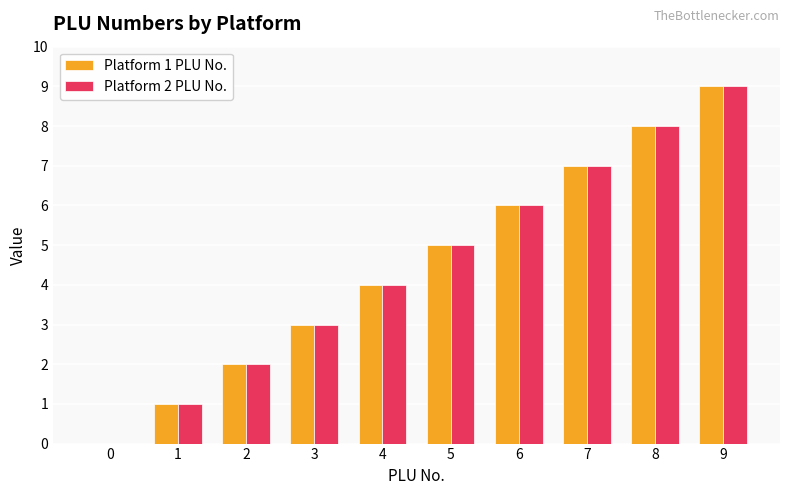

What are all the series names shown in the legend?

Platform 1 PLU No., Platform 2 PLU No.